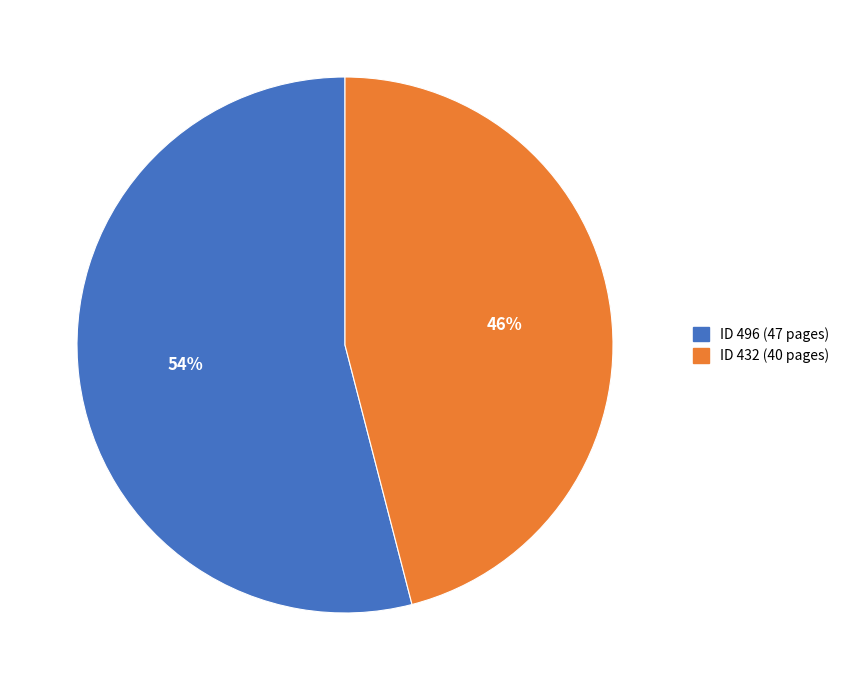

How many slices are in this pie chart?

2